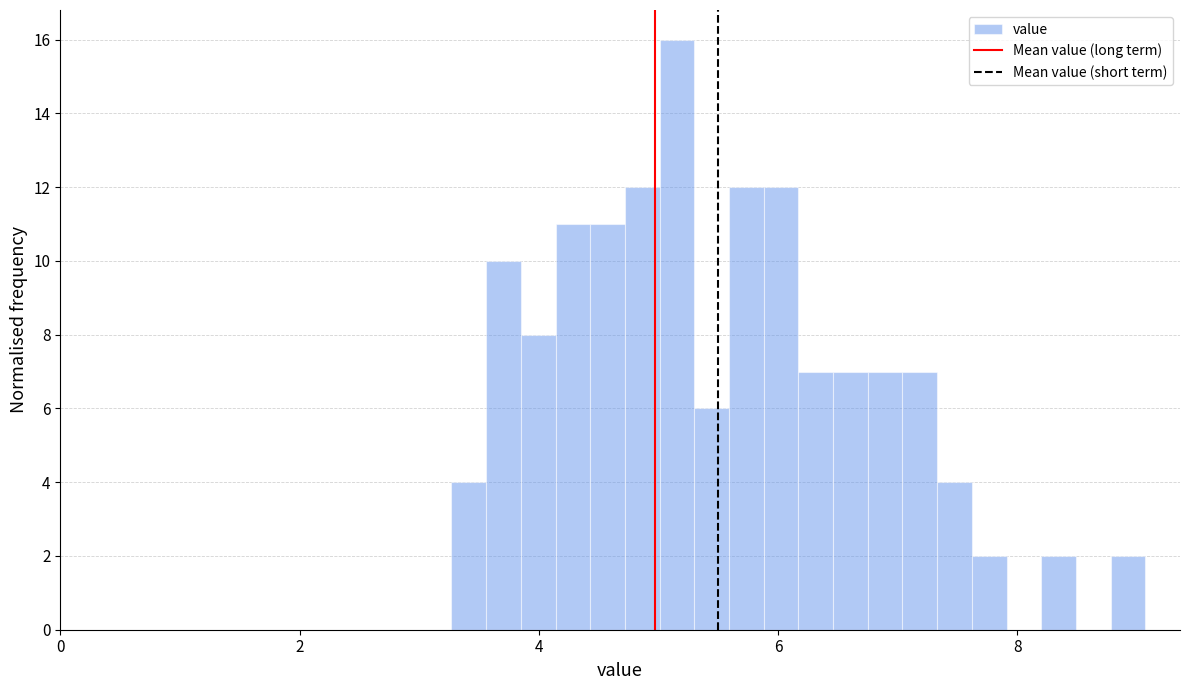

Read against the x-axis, roughly where is the centre of the tallest bar?

5.2